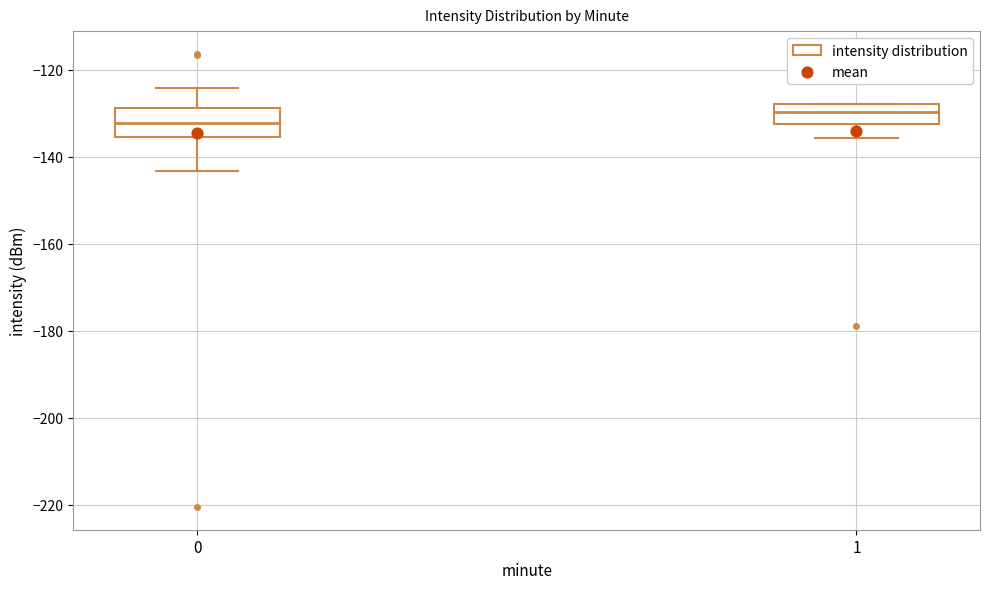

Where does the median line of the box at x = 0 sit on the y-axis? The values are not printed on the chart, so give them approximately, as read against the axis.

-132